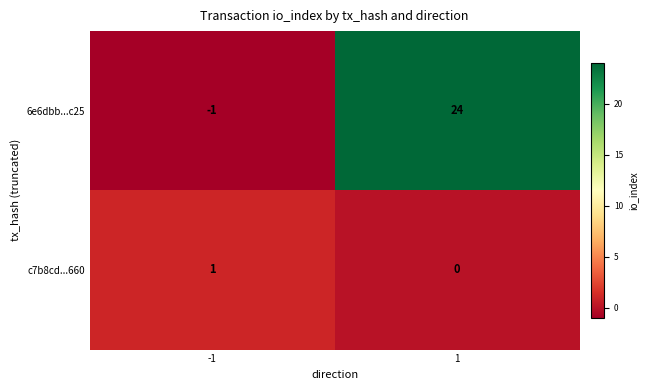

Which series has the largest total across all categories?

6e6dbb...c25